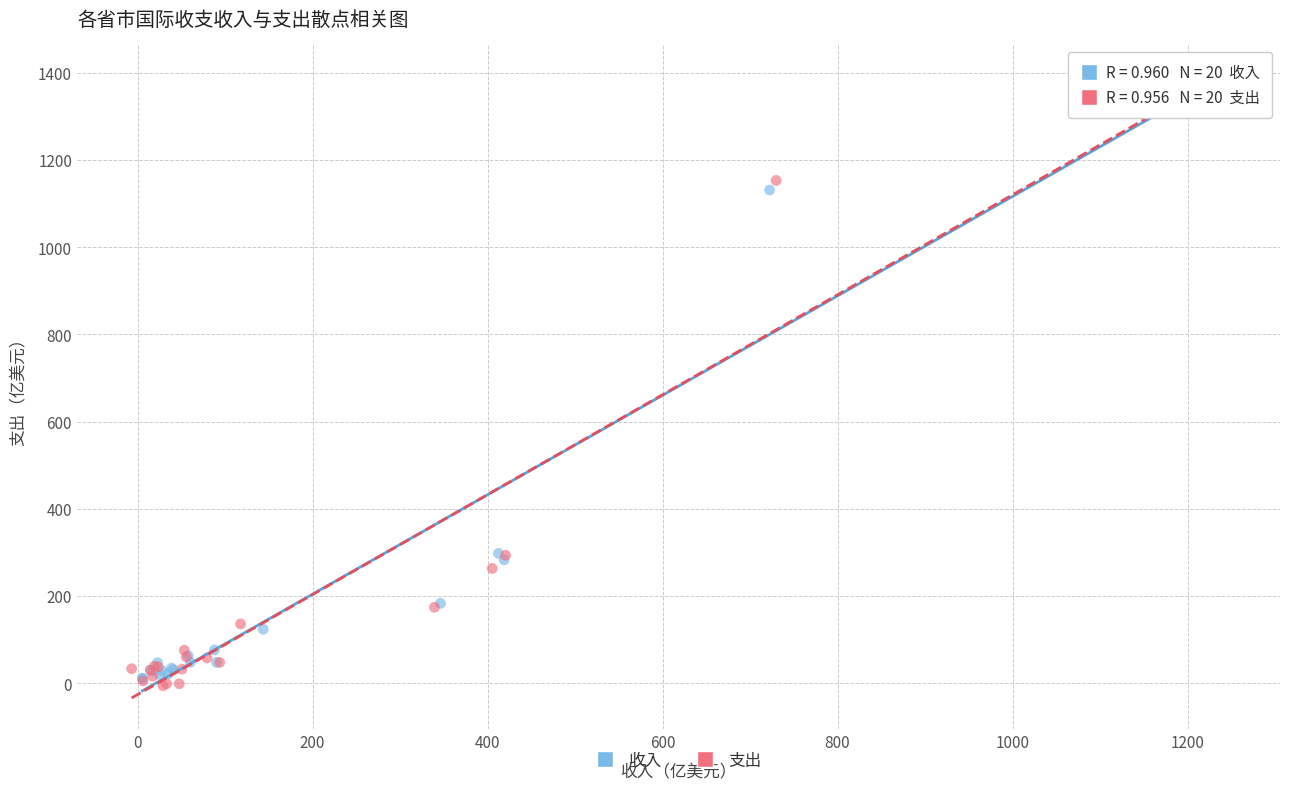

Which series has the widest spread of Y values?

支出